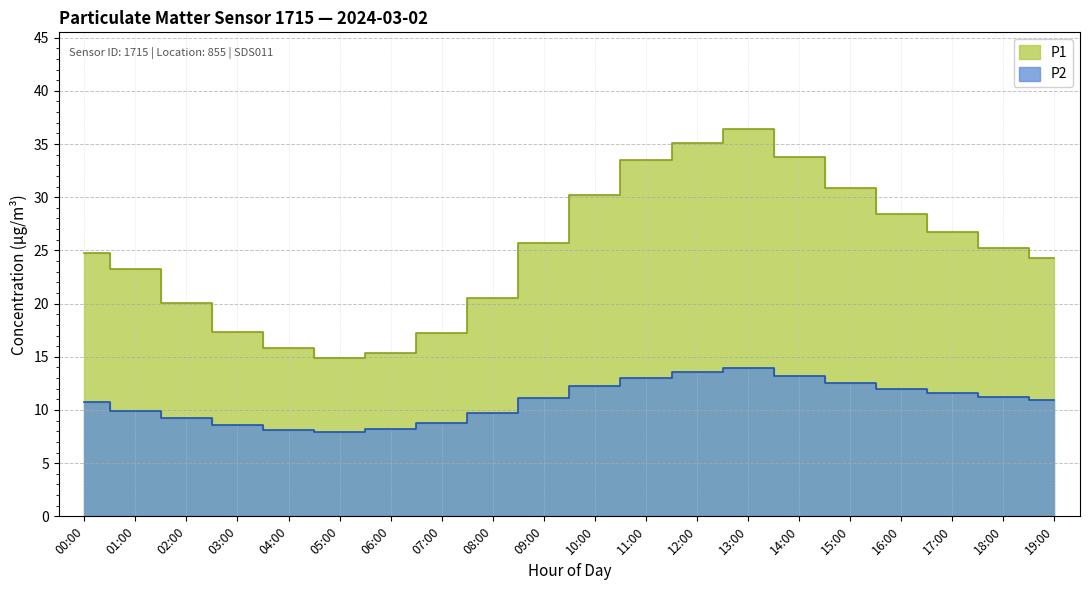

Reading right to left, extract all data points from this chart.

P1: 19:00=24.3	18:00=25.2	17:00=26.7	16:00=28.4	15:00=30.9	14:00=33.8	13:00=36.4	12:00=35.1	11:00=33.5	10:00=30.2	09:00=25.7	08:00=20.5	07:00=17.2	06:00=15.4	05:00=14.9	04:00=15.8	03:00=17.3	02:00=20.1	01:00=23.2	00:00=24.7
P2: 19:00=10.9	18:00=11.2	17:00=11.6	16:00=12.0	15:00=12.5	14:00=13.2	13:00=13.9	12:00=13.6	11:00=13.0	10:00=12.3	09:00=11.1	08:00=9.7	07:00=8.8	06:00=8.2	05:00=7.9	04:00=8.1	03:00=8.6	02:00=9.2	01:00=9.9	00:00=10.7